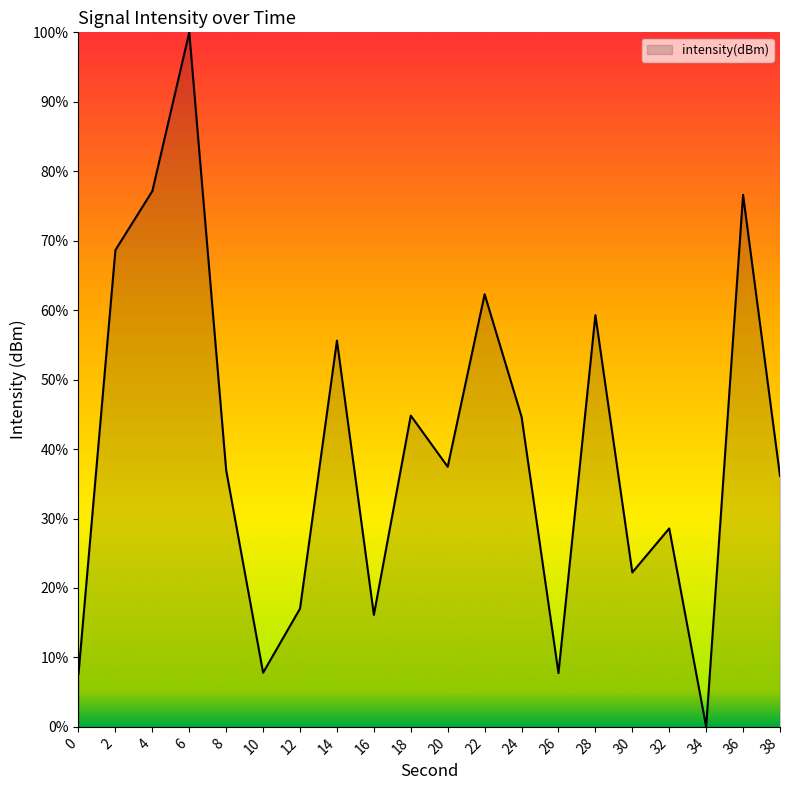

What is the difference between the values at 0 and 4?

69.5